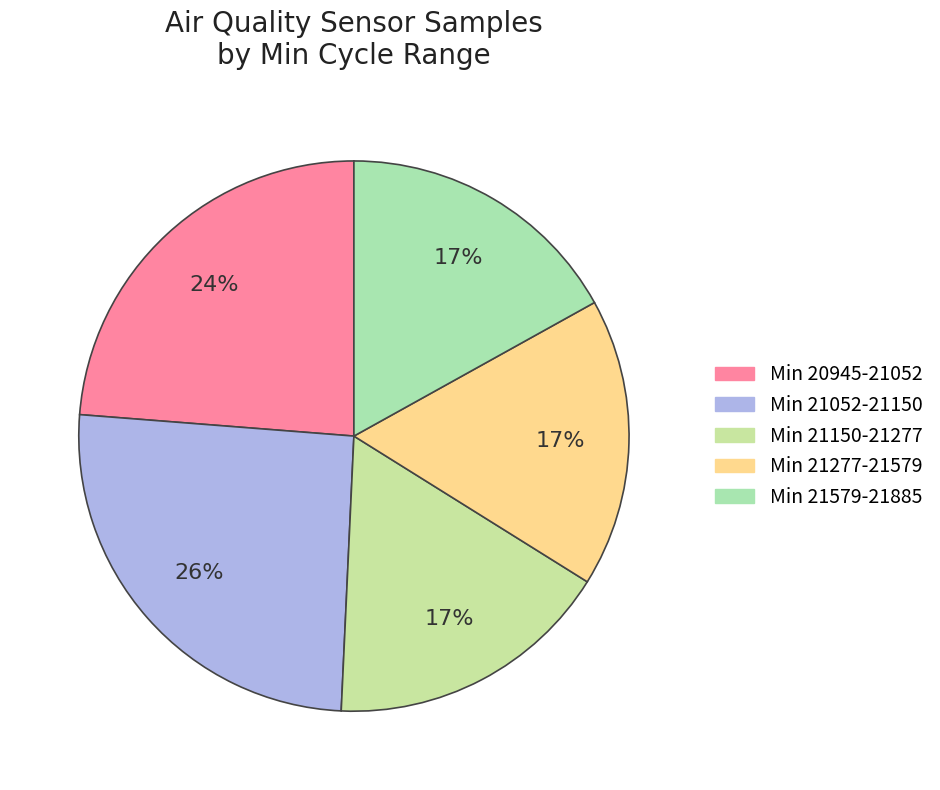

How many slices are in this pie chart?

5